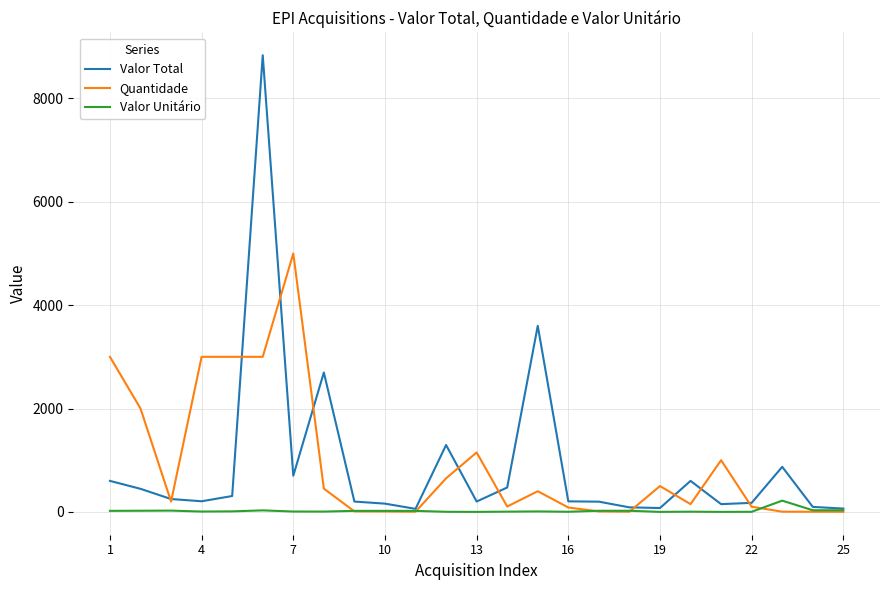

What is the maximum value for Quantidade?

5000.0